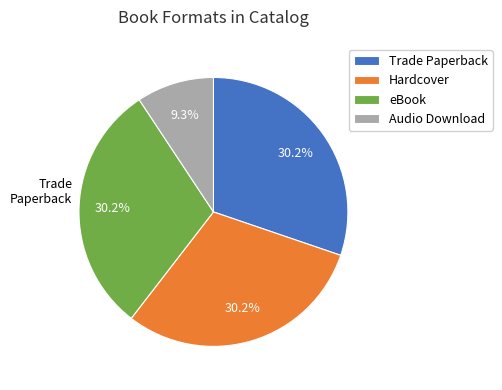

Which category has the smallest portion of the pie?

Audio Download